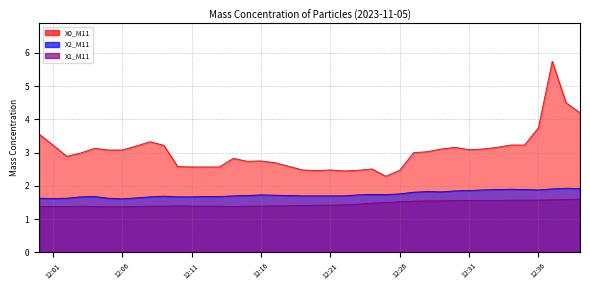

The value of X2_M11 at 2023-11-05 12:13:00 is 1.7. True or false?

True